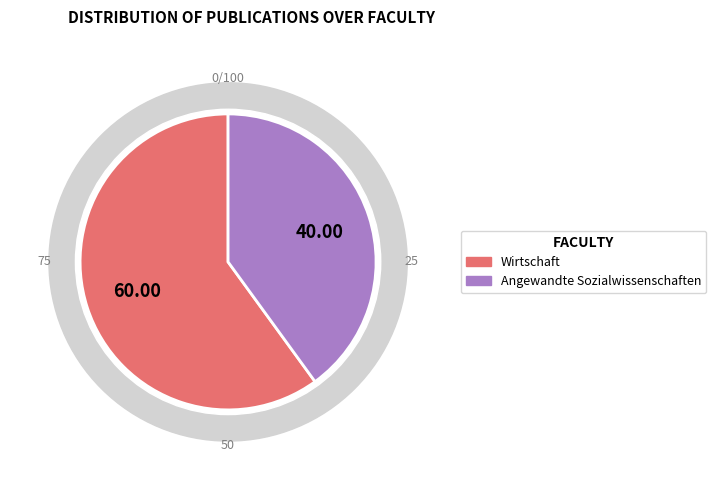

Approximately how many times larger is the value at Wirtschaft compared to Angewandte Sozialwissenschaften?

1.5